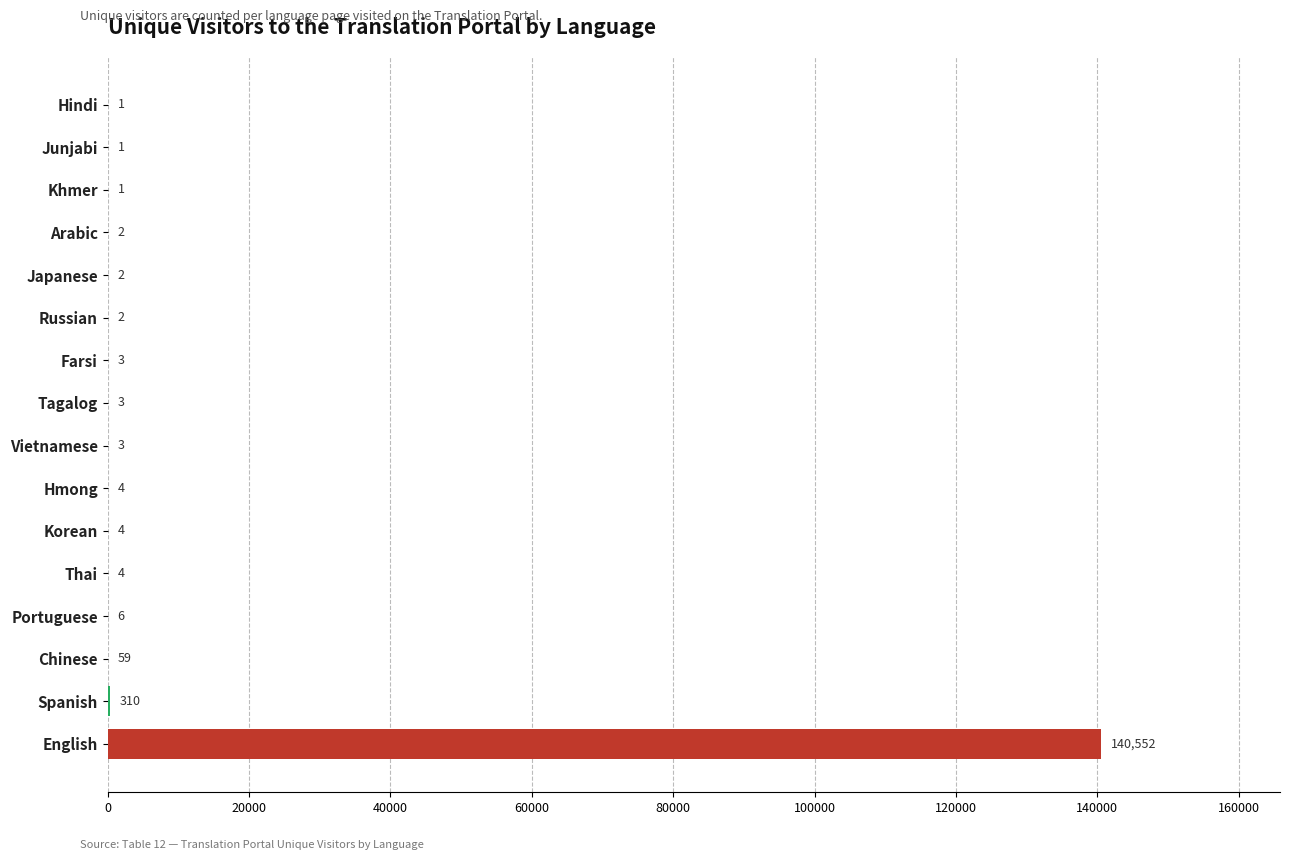

How many distinct data groups are displayed?

1